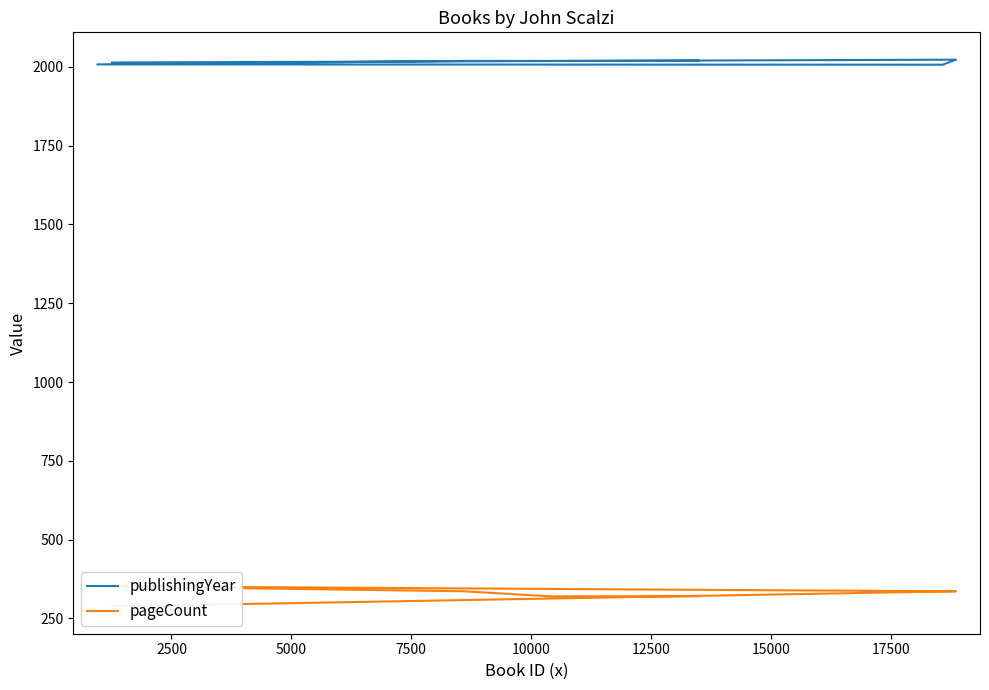

How many categories are shown in the chart?

7